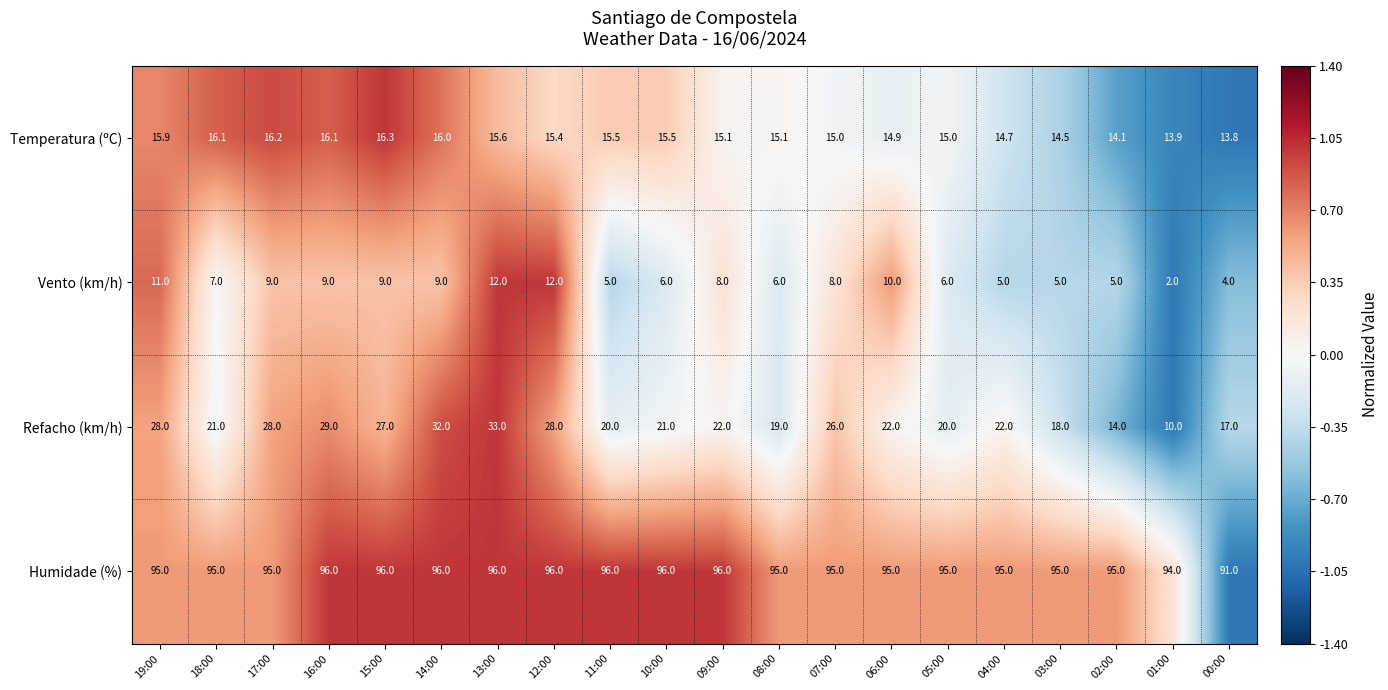

At which label does Humidade (%) reach its minimum?

00:00